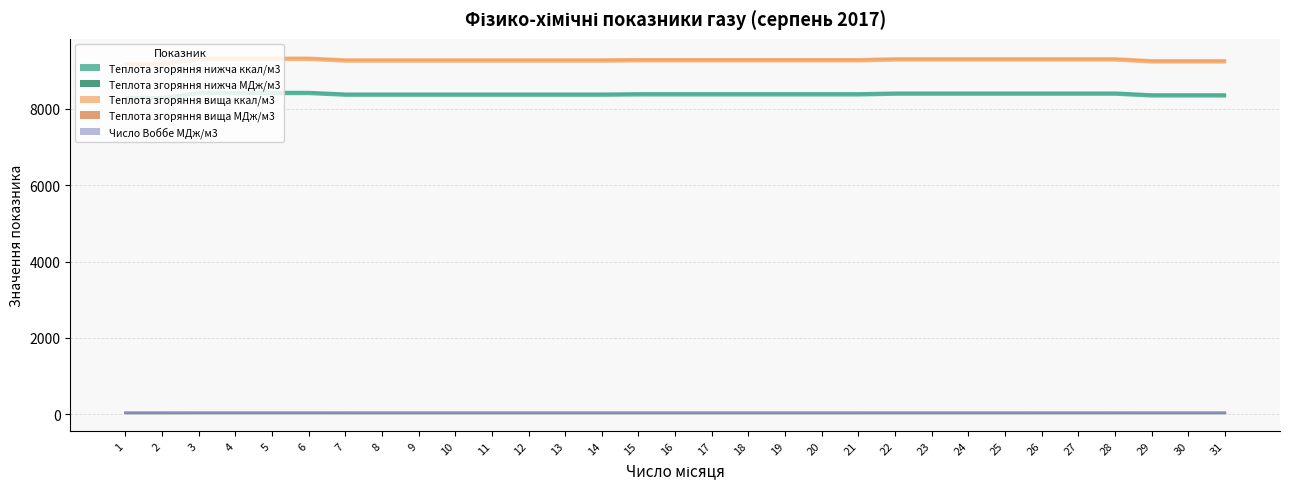

What is the spread (max minus min) of values at 5?

9289.3